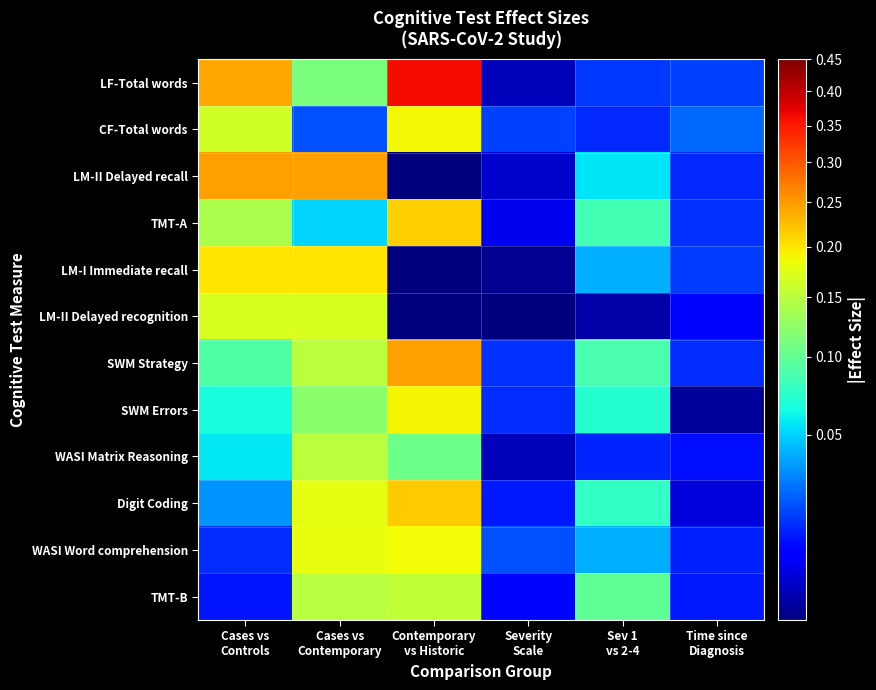

List the series in order of their peak value, lowest first.

WASI Matrix Reasoning, TMT-B, LM-II Delayed recognition, WASI Word comprehension, CF-Total words, SWM Errors, LM-I Immediate recall, TMT-A, Digit Coding, LM-II Delayed recall, SWM Strategy, LF-Total words